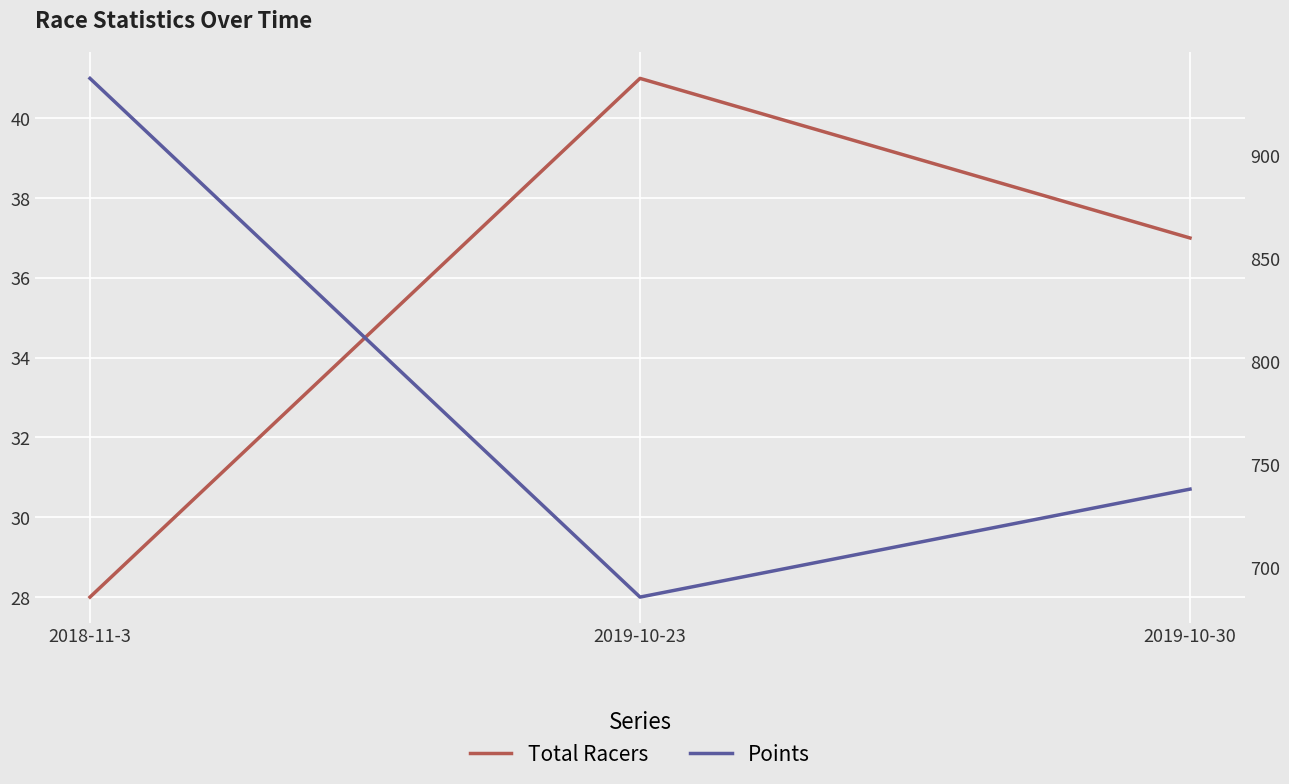

The value of Points at 2019-10-23 is 685.8. True or false?

True